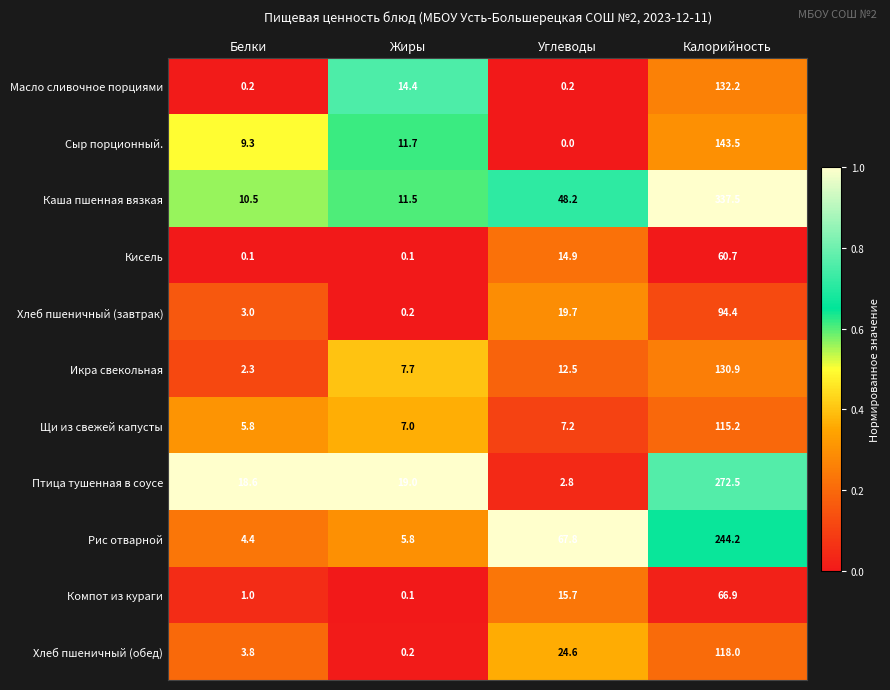

What is the difference between the highest and lowest values at Калорийность?

276.8